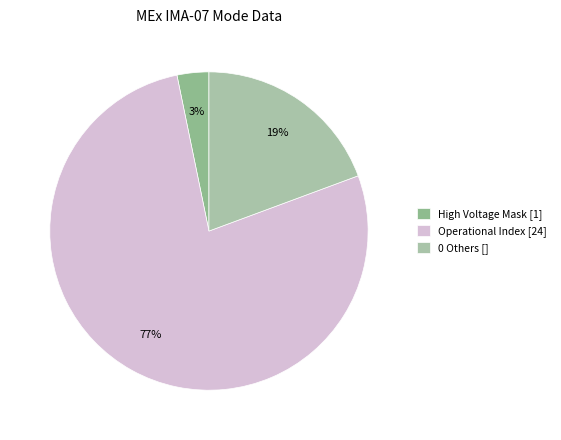

Rank the categories by value from lowest to highest.

High Voltage Mask [1], 0 Others [], Operational Index [24]